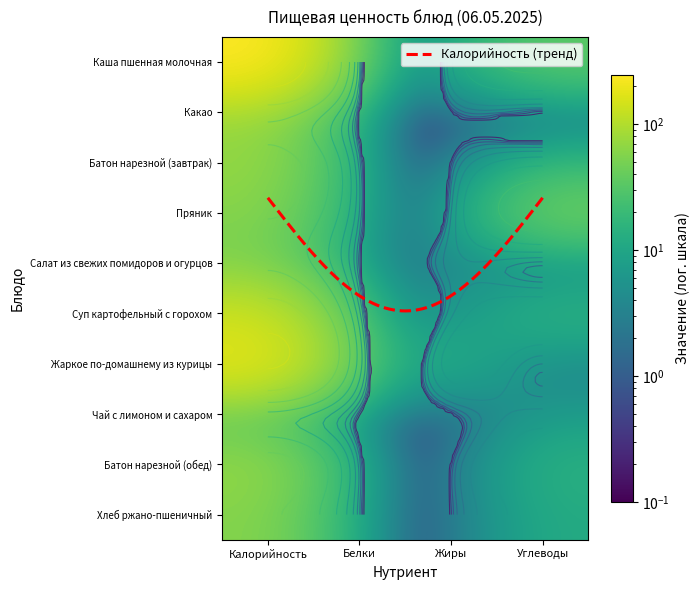

At which category does the chart reach its peak across all series?

Калорийность